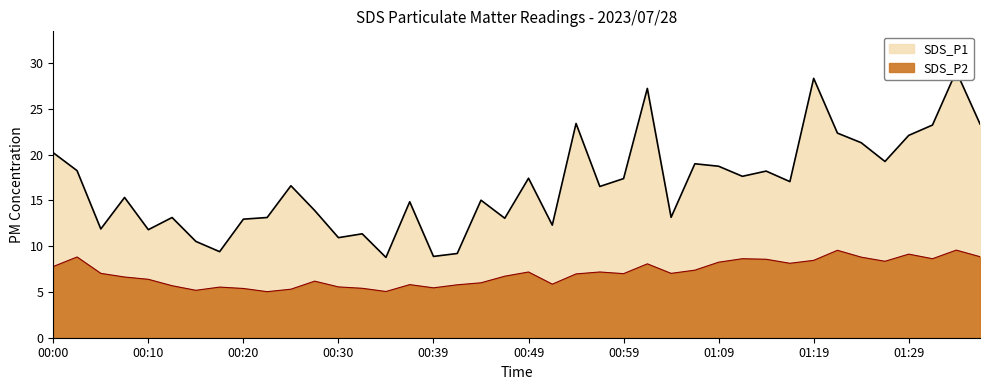

True or false: SDS_P2 has a value of 9.2 at 00:27.

False